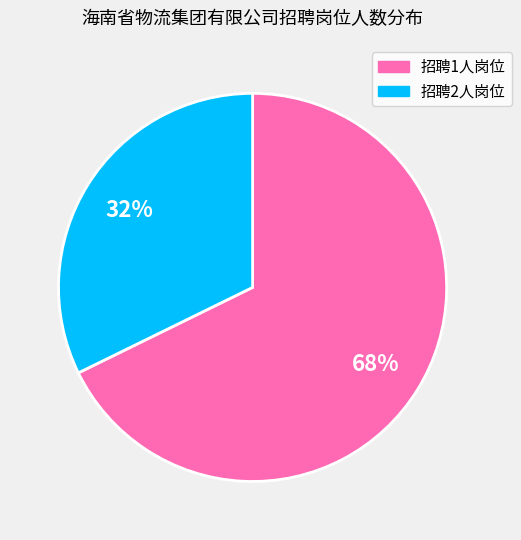

How many segments does this pie chart have?

2